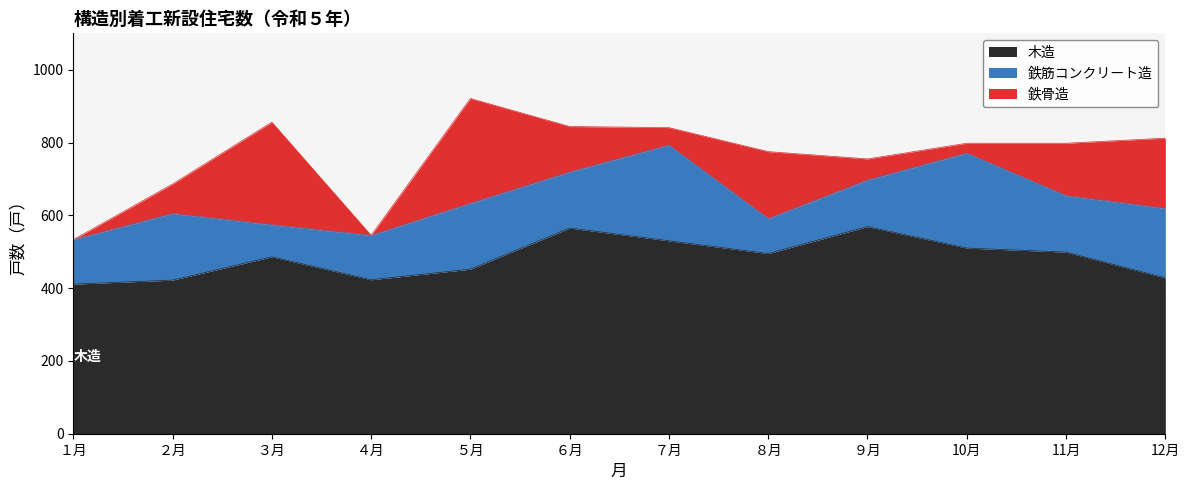

What is the label of the 10th point from the left?

10月